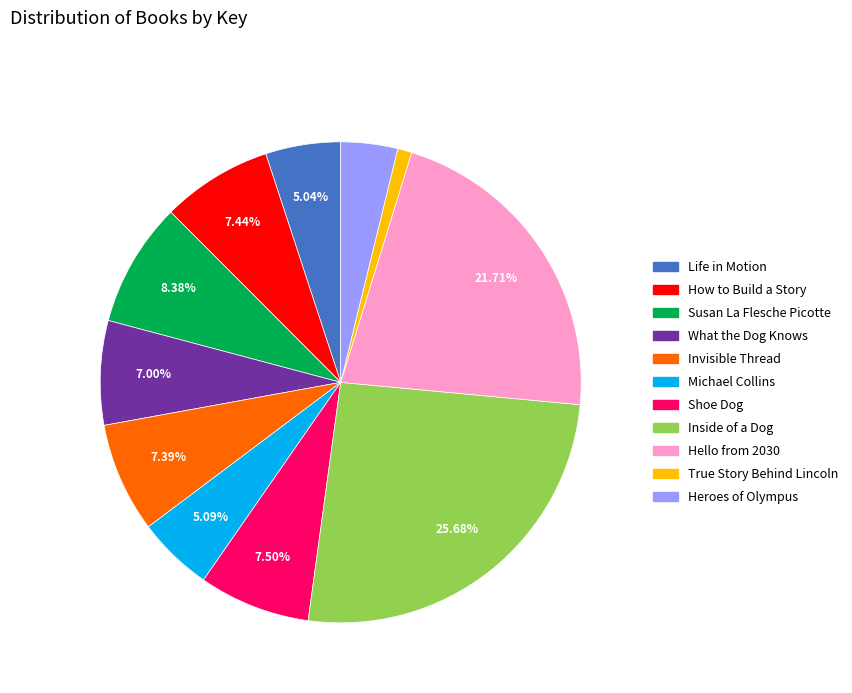

What is the largest slice in the pie chart?

Inside of a Dog